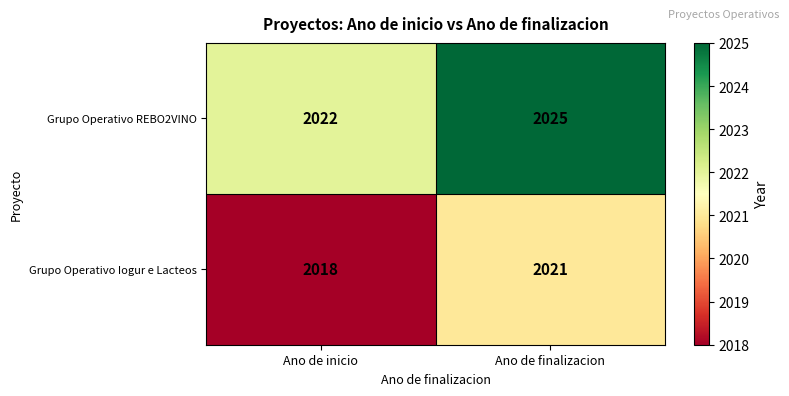

At which category does the chart reach its minimum across all series?

Ano de inicio